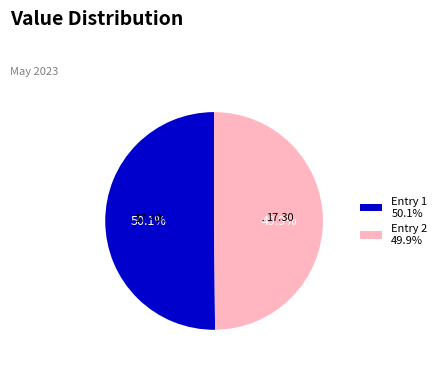

Does any single category account for the majority?

Yes